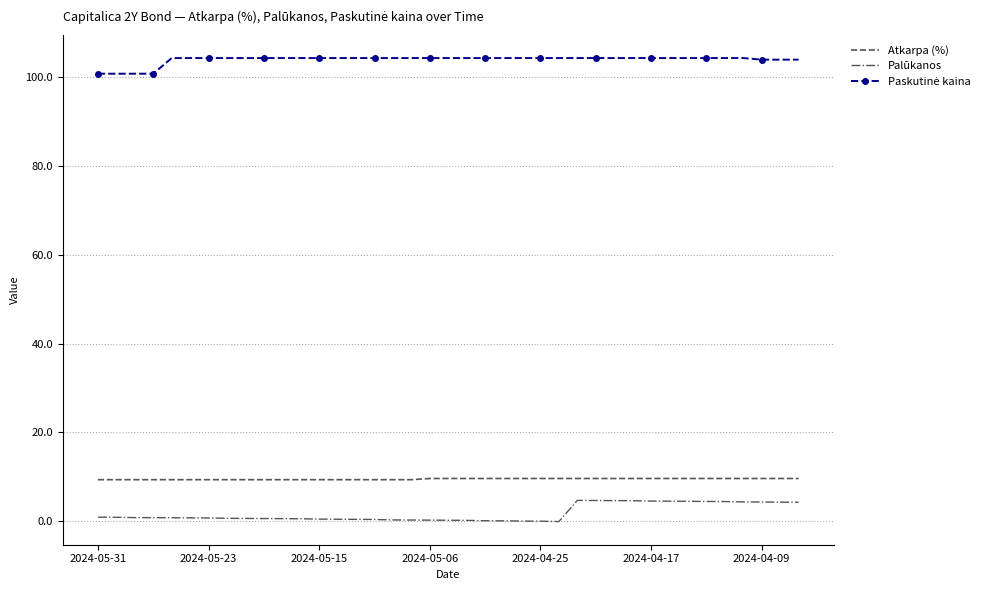

What is the maximum value shown in the chart?

104.3